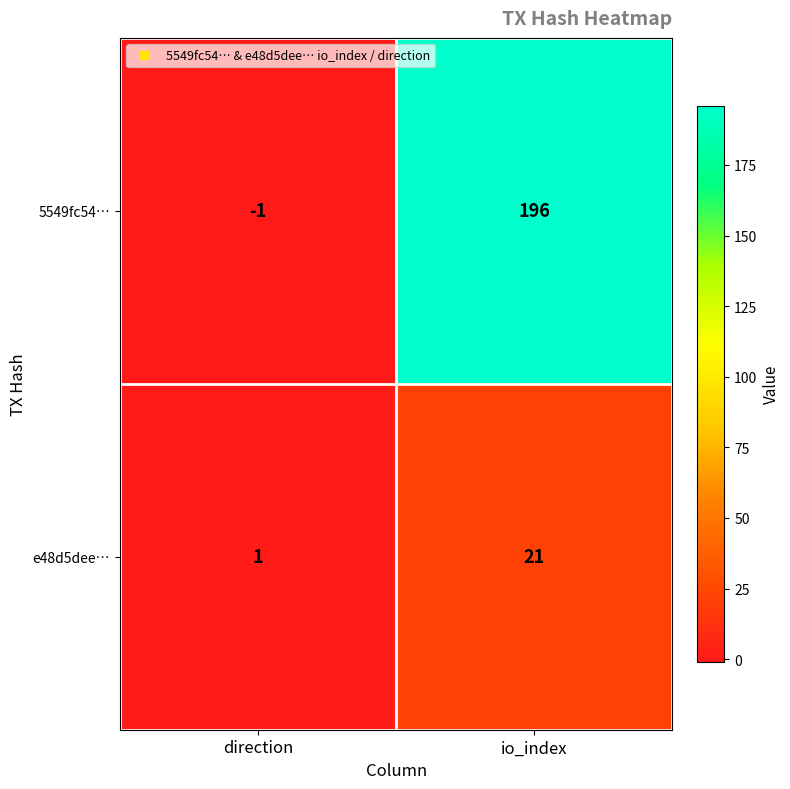

At which label does e48d5dee… reach its minimum?

direction